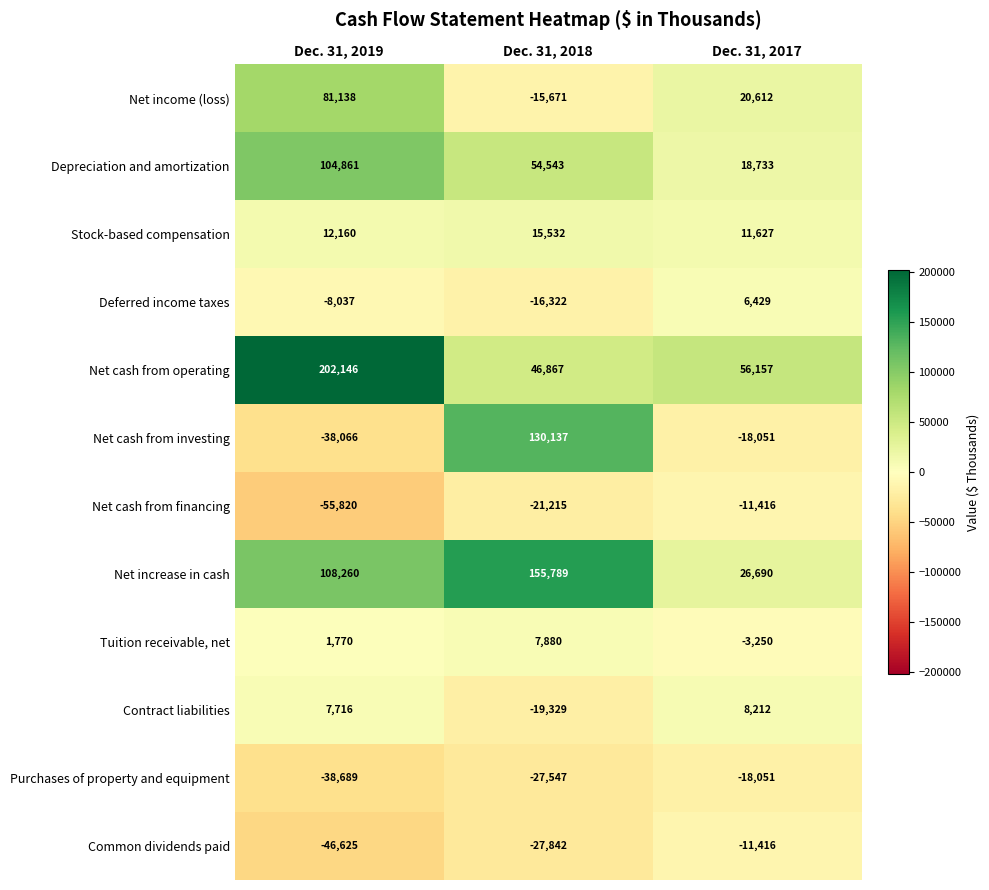

Which series has the largest total across all categories?

Net cash from operating